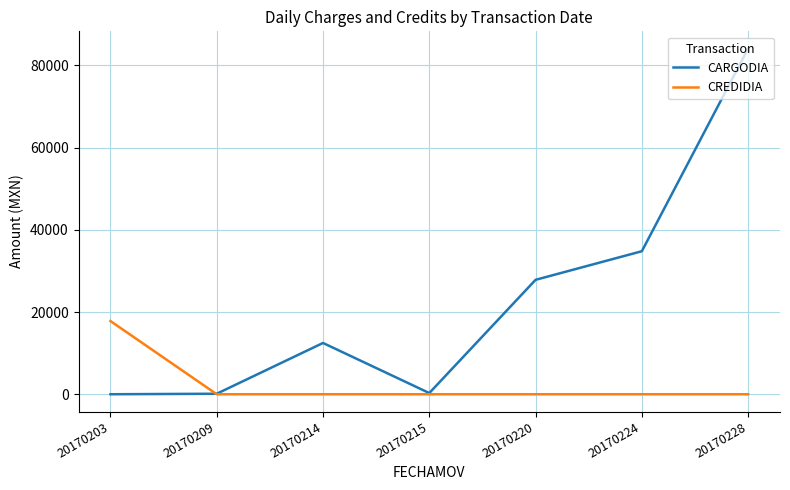

Is it true that CREDIDIA equals 8856.0 at 20170209?

False